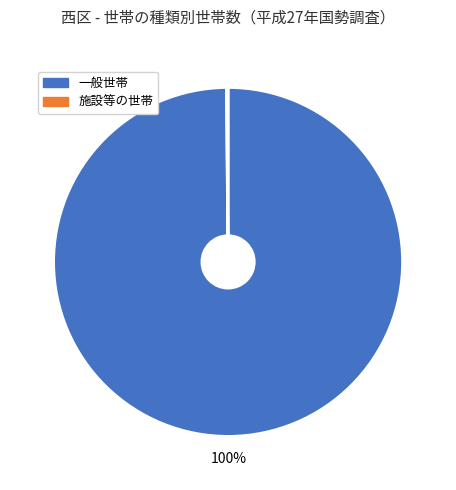

Is 一般世帯 the majority of the pie?

Yes